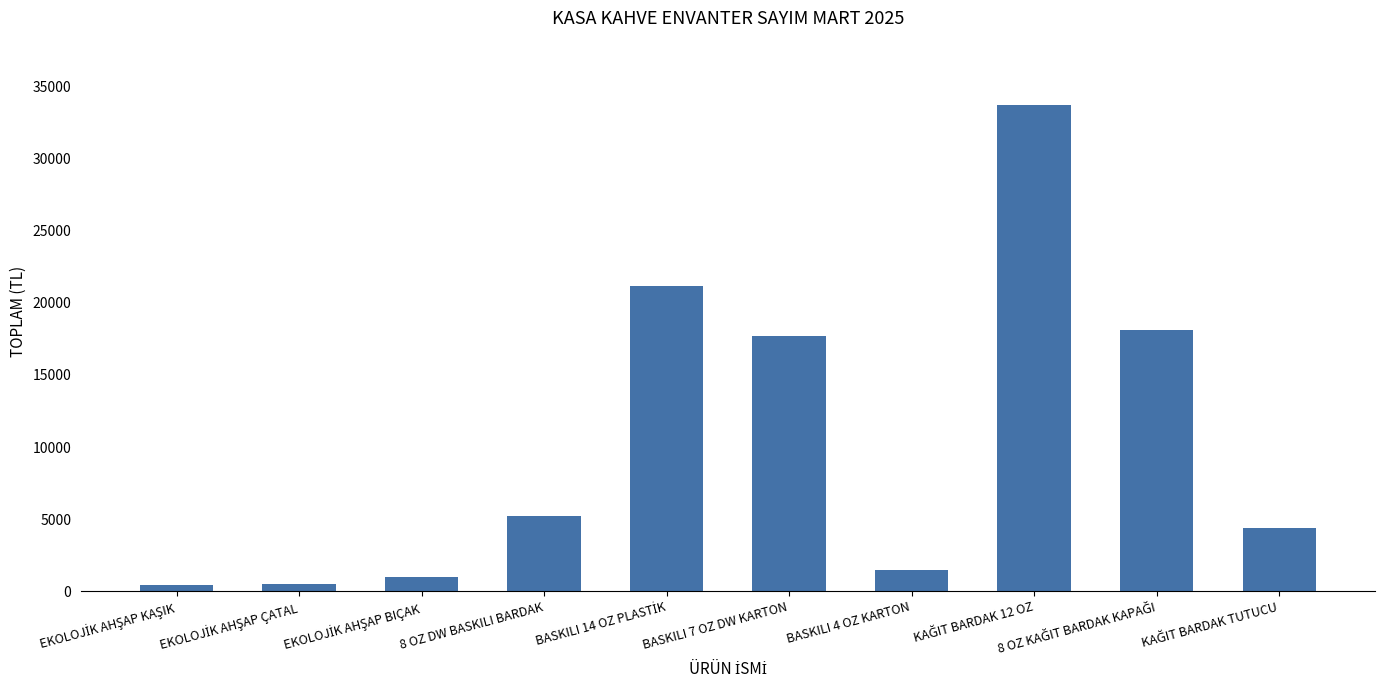

What is the maximum value shown in the chart?

33707.5